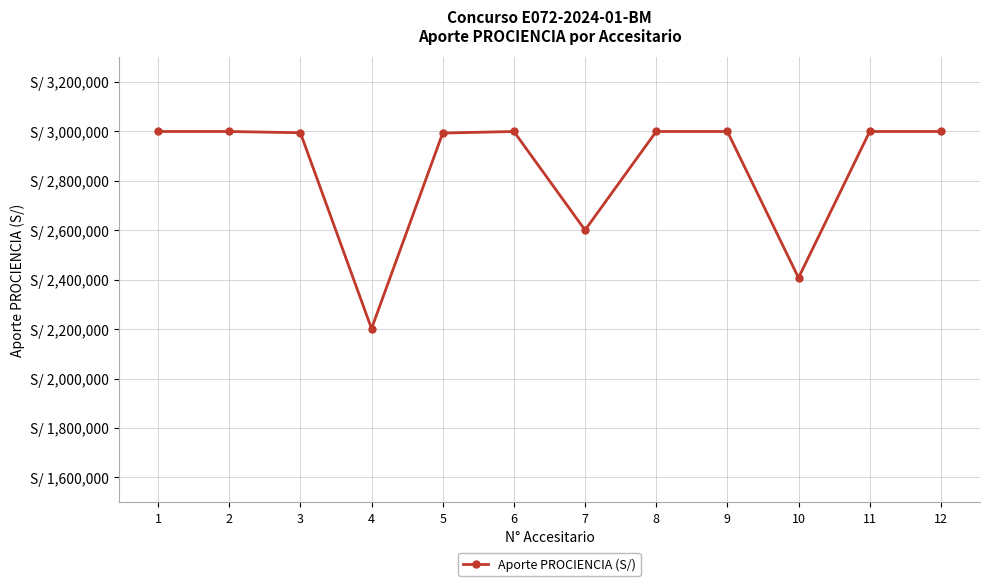

Does the chart have visible grid lines?

Yes